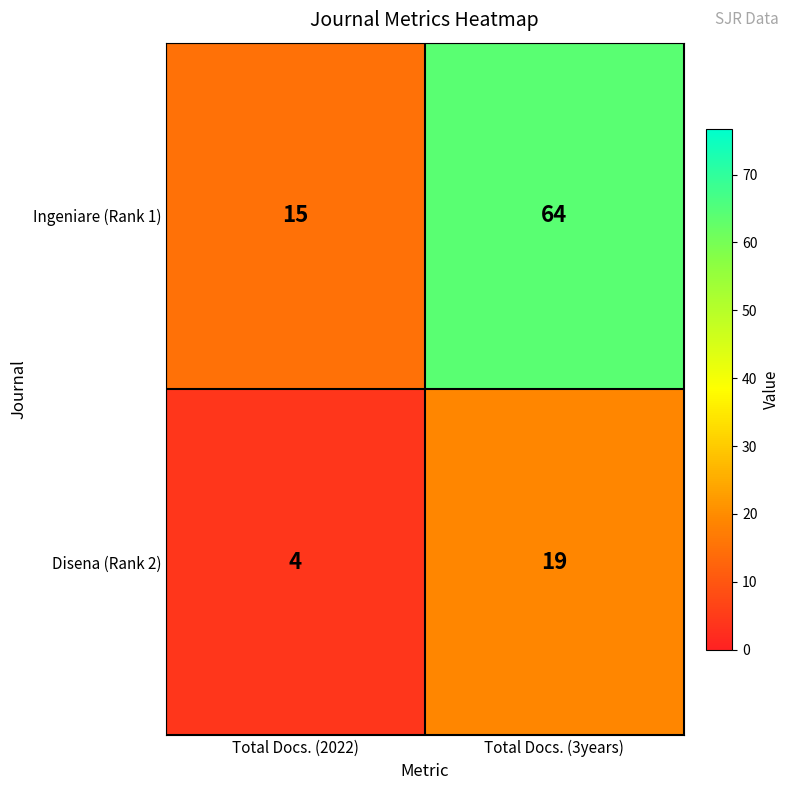

What is the difference between the Disena (Rank 2) values at Total Docs. (3years) and Total Docs. (2022)?

15